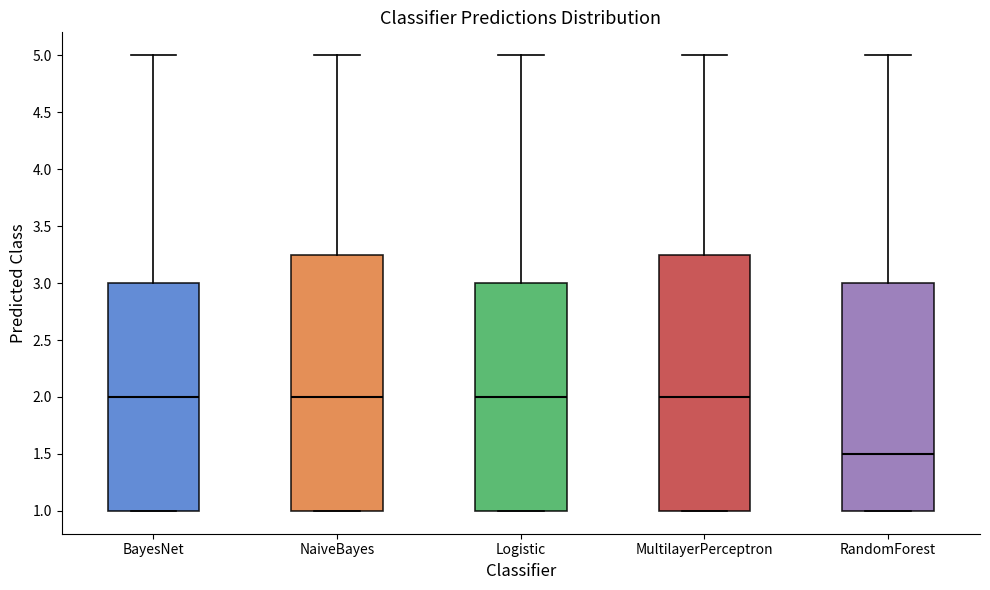

Where does the median line of the box for MultilayerPerceptron sit on the y-axis? The values are not printed on the chart, so give them approximately, as read against the axis.

2.00